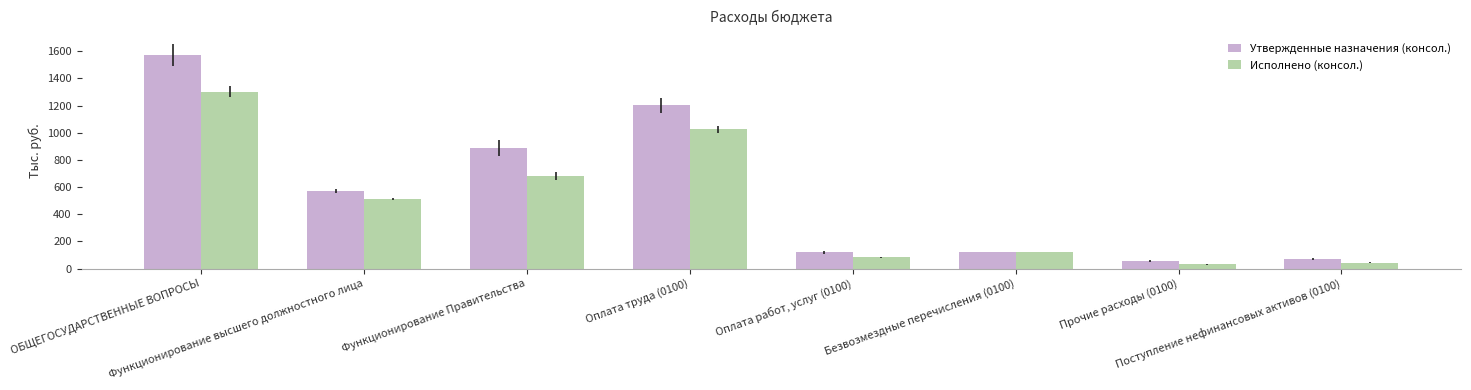

What is the label of the 4th bar from the right?

Оплата работ, услуг (0100)